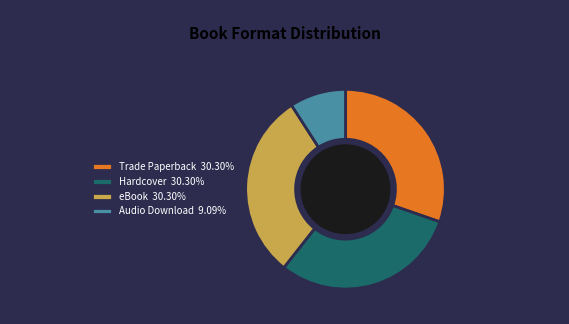

Approximately how many times larger is the value at Hardcover 30.30% compared to eBook 30.30%?

1.0